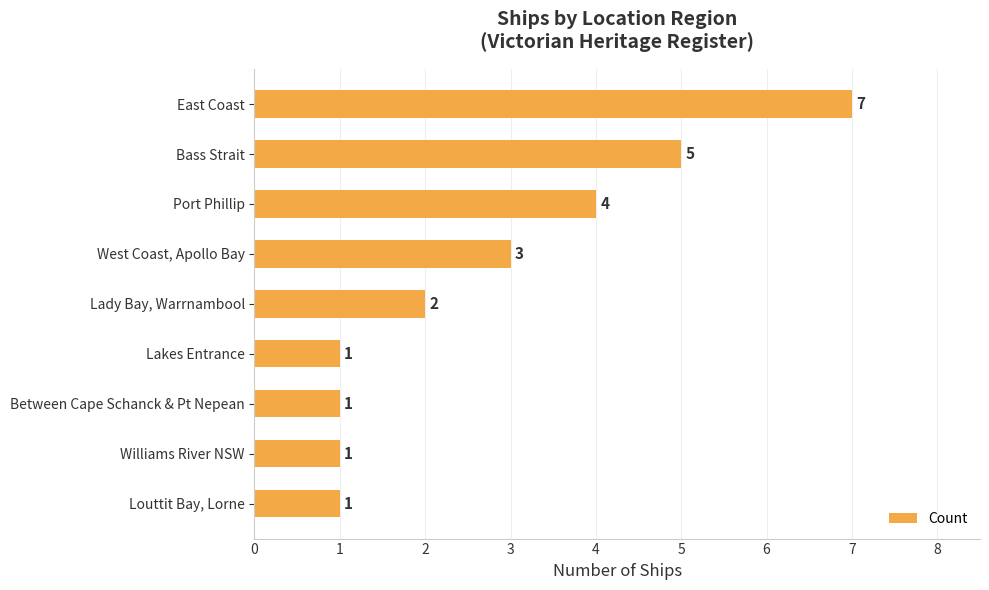

The chart shows a value of 4 at Port Phillip. True or false?

True